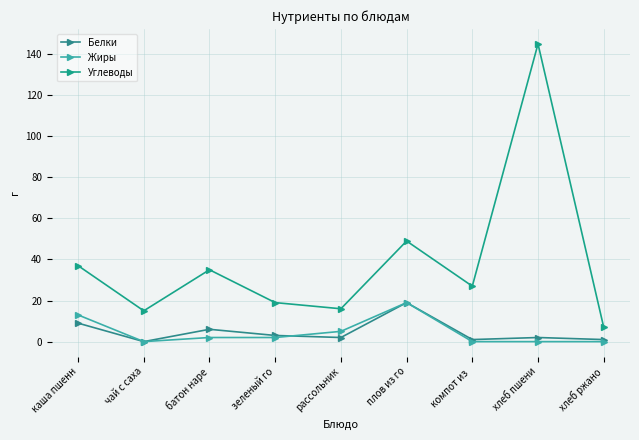

True or false: Углеводы and Белки cross at least once.

False